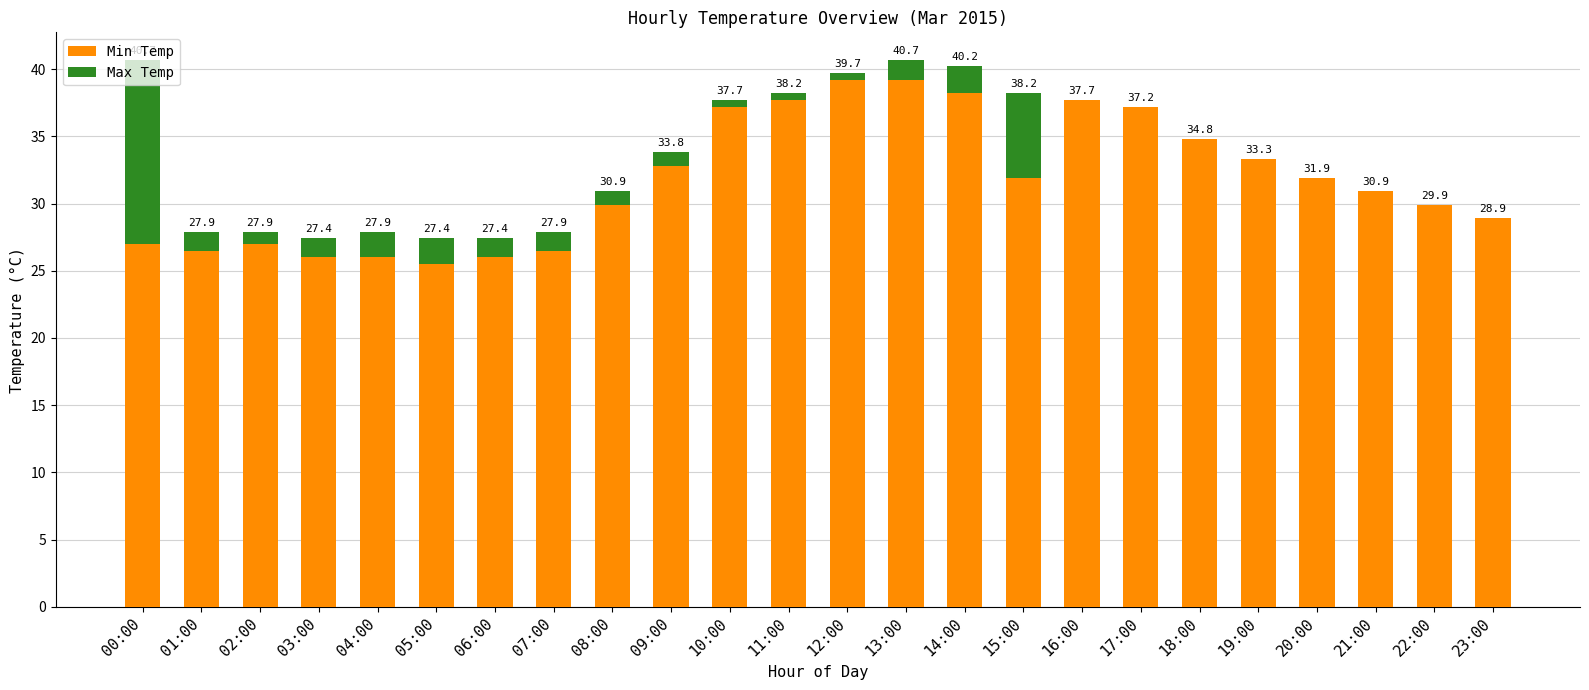

At which label does Min Temp first exceed 31?

09:00